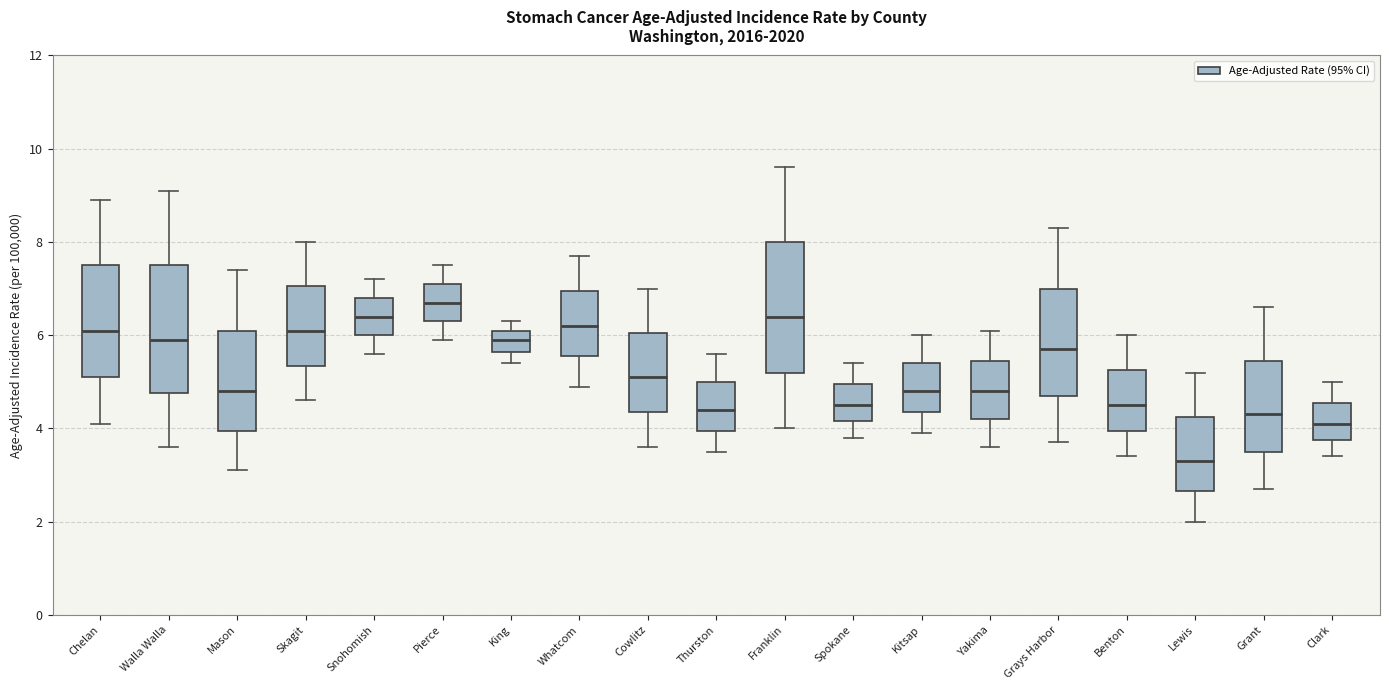

Reading left to right, read every box against the y-axis: the position of its median line, the range the box covers, and the ends of its whiskers. The values are not printed on the chart, so give them approximately, as read against the axis.

Chelan: median 6.2, box 5.2 to 7.6, whiskers 4.2 to 9.0
Walla Walla: median 6.0, box 4.8 to 7.6, whiskers 3.6 to 9.2
Mason: median 4.8, box 4.0 to 6.2, whiskers 3.2 to 7.4
Skagit: median 6.2, box 5.4 to 7.0, whiskers 4.6 to 8.0
Snohomish: median 6.4, box 6.0 to 6.8, whiskers 5.6 to 7.2
Pierce: median 6.8, box 6.4 to 7.2, whiskers 6.0 to 7.6
King: median 6.0, box 5.6 to 6.2, whiskers 5.4 to 6.4
Whatcom: median 6.2, box 5.6 to 7.0, whiskers 5.0 to 7.8
Cowlitz: median 5.2, box 4.4 to 6.0, whiskers 3.6 to 7.0
Thurston: median 4.4, box 4.0 to 5.0, whiskers 3.6 to 5.6
Franklin: median 6.4, box 5.2 to 8.0, whiskers 4.0 to 9.6
Spokane: median 4.6, box 4.2 to 5.0, whiskers 3.8 to 5.4
Kitsap: median 4.8, box 4.4 to 5.4, whiskers 4.0 to 6.0
Yakima: median 4.8, box 4.2 to 5.4, whiskers 3.6 to 6.2
Grays Harbor: median 5.8, box 4.8 to 7.0, whiskers 3.8 to 8.4
Benton: median 4.6, box 4.0 to 5.2, whiskers 3.4 to 6.0
Lewis: median 3.4, box 2.6 to 4.2, whiskers 2.0 to 5.2
Grant: median 4.4, box 3.6 to 5.4, whiskers 2.8 to 6.6
Clark: median 4.2, box 3.8 to 4.6, whiskers 3.4 to 5.0